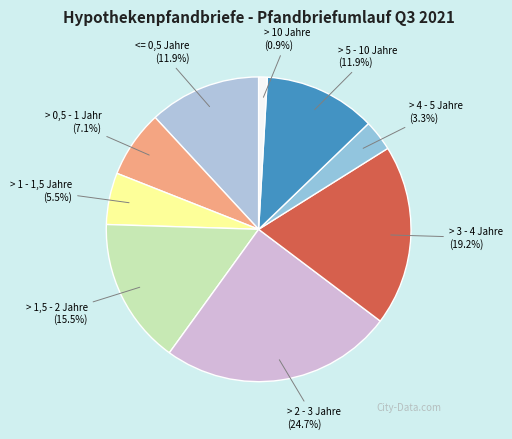

What percentage is NOT represented by > 5 - 10 Jahre?

88.1%